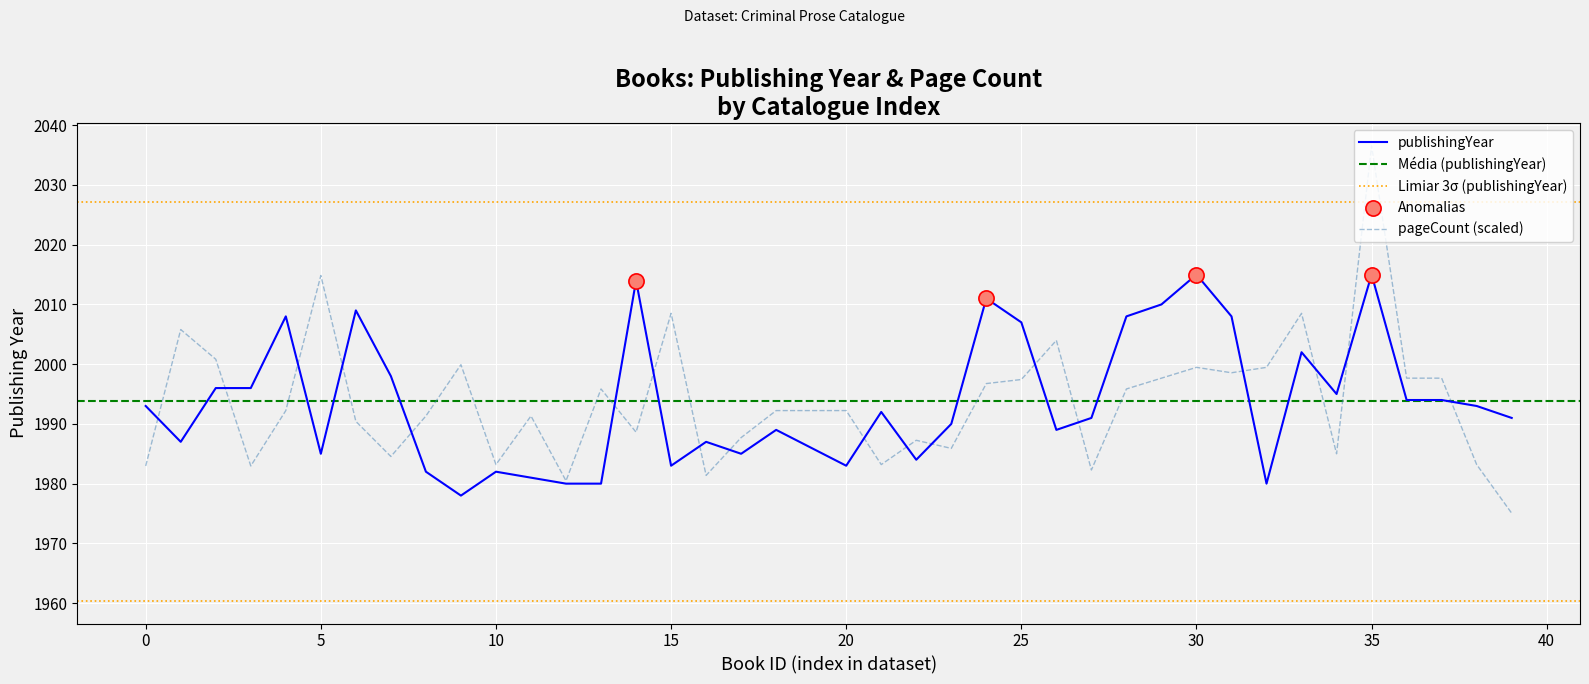

Which series contains the lowest Y value?

pageCount